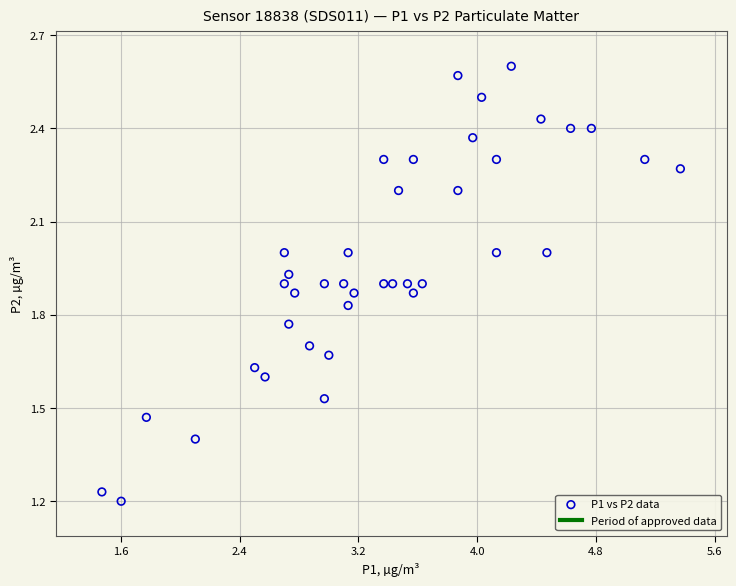

What is the range of X values (max minus min)?

3.9